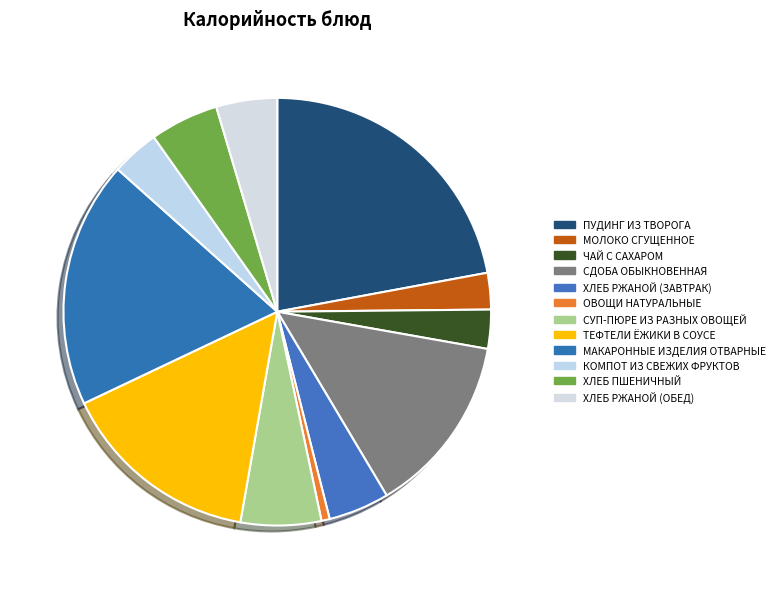

To the nearest percent, what is the difference between the ОВОЩИ НАТУРАЛЬНЫЕ and МАКАРОННЫЕ ИЗДЕЛИЯ ОТВАРНЫЕ slice percentages?

18%